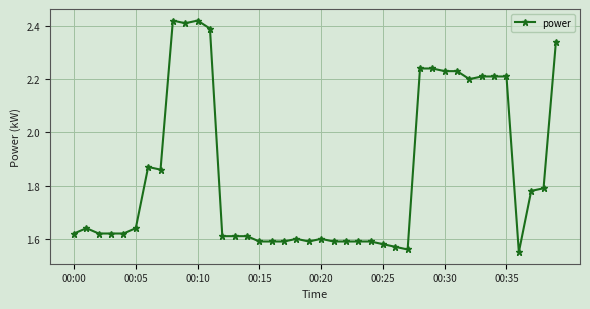

True or false: there are more than 2 points higher than both neighbors.

True